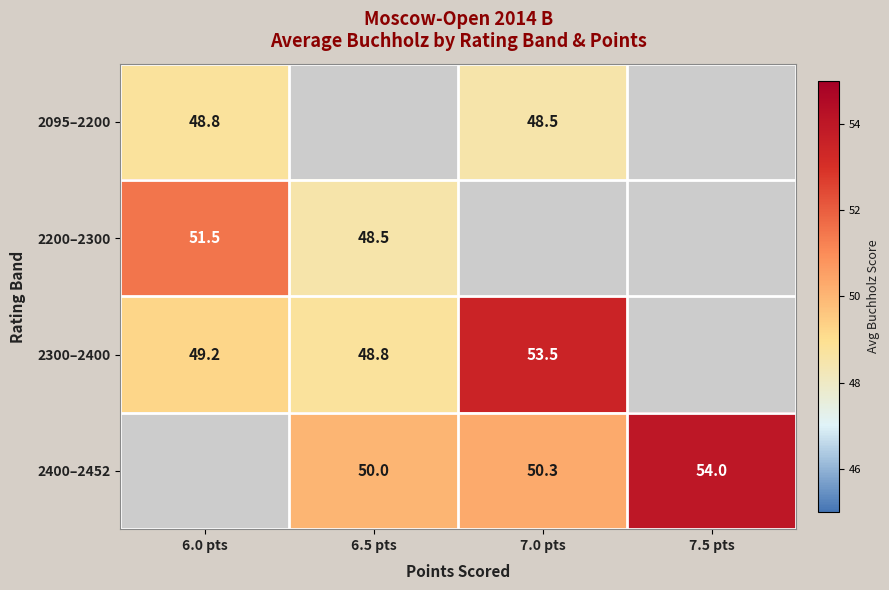

Read the 2095–2200 value at 6.0 pts.

48.8